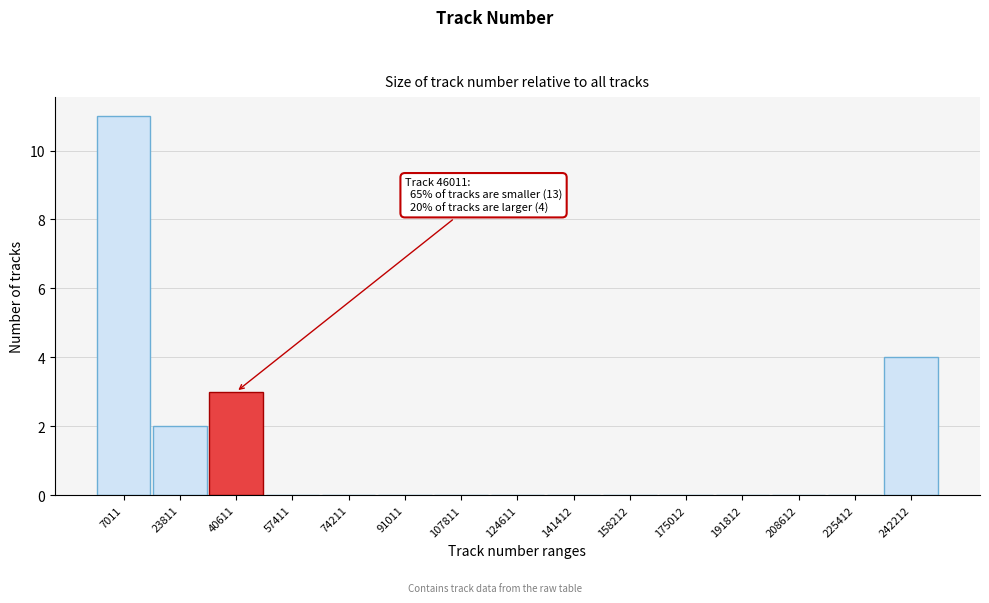

Reading right to left, list all the values displayed in this chart.

242212=4	225412=0	208612=0	191812=0	175012=0	158212=0	141412=0	124611=0	107811=0	91011=0	74211=0	57411=0	40611=3	23811=2	7011=11